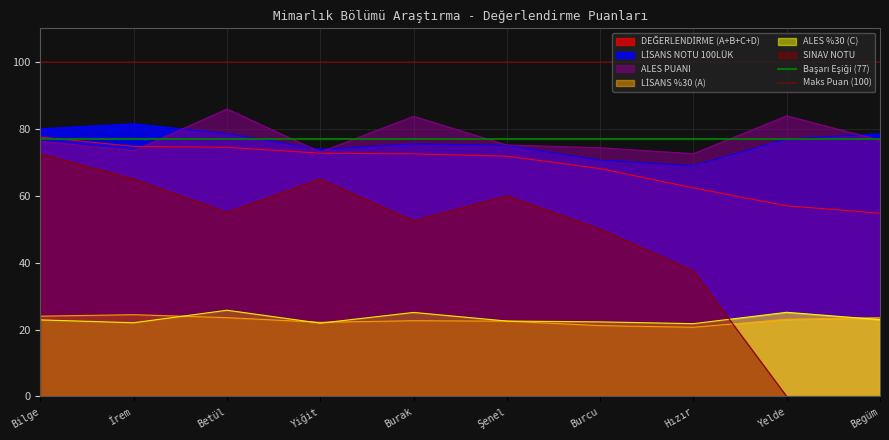

What is the lowest value of the Maks Puan (100) series?

100